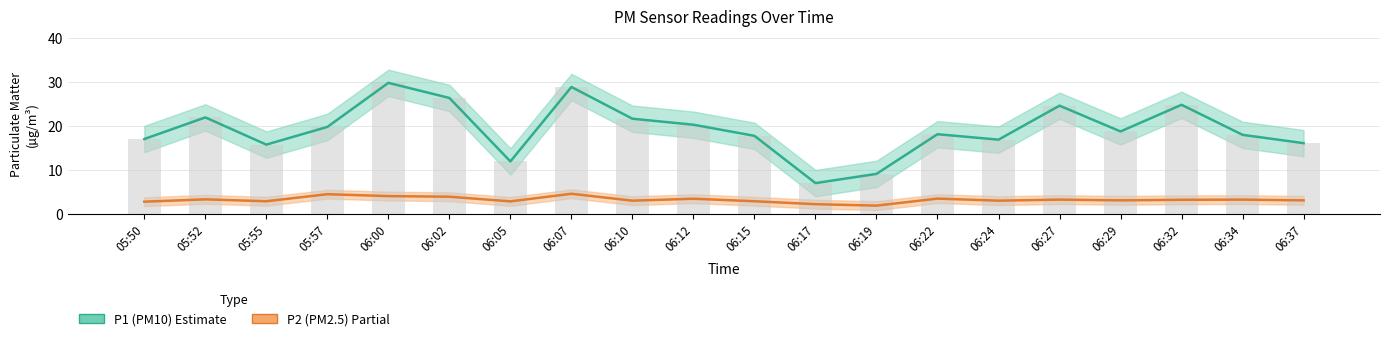

What is the total value across all series at 06:37?

19.2